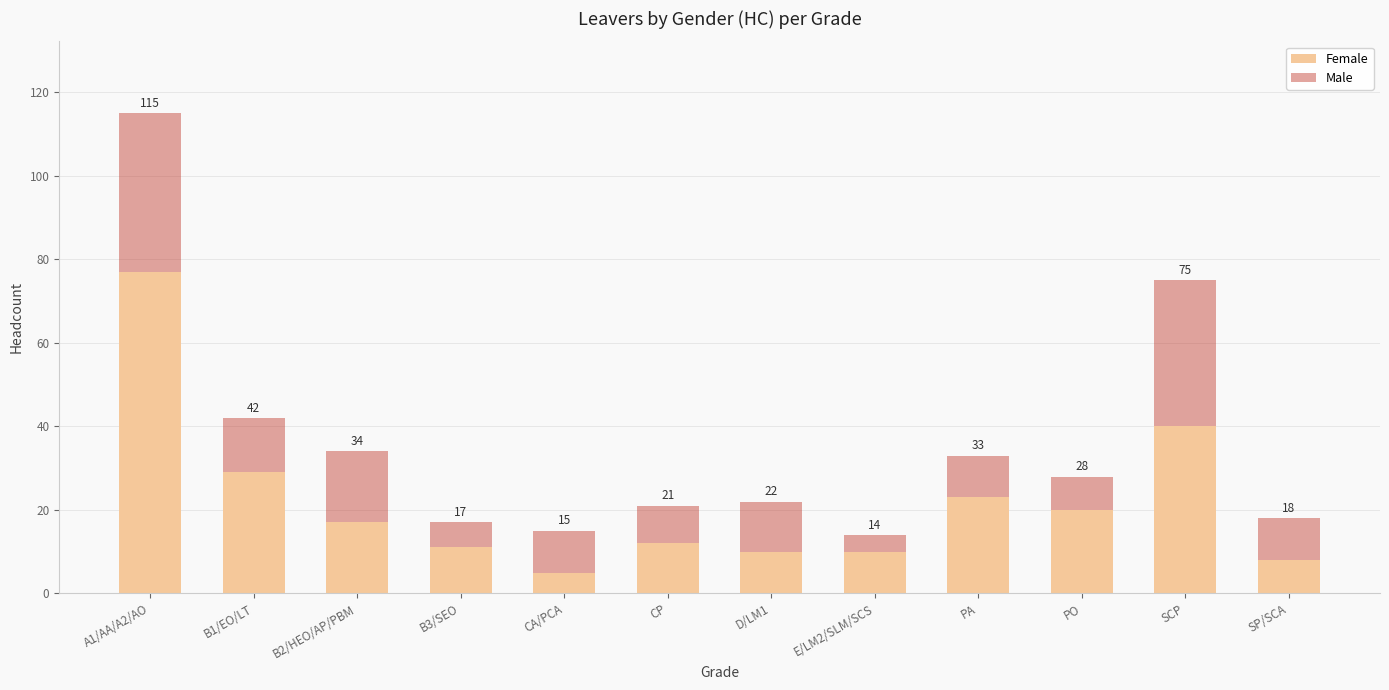

What are all the series names shown in the legend?

Female, Male